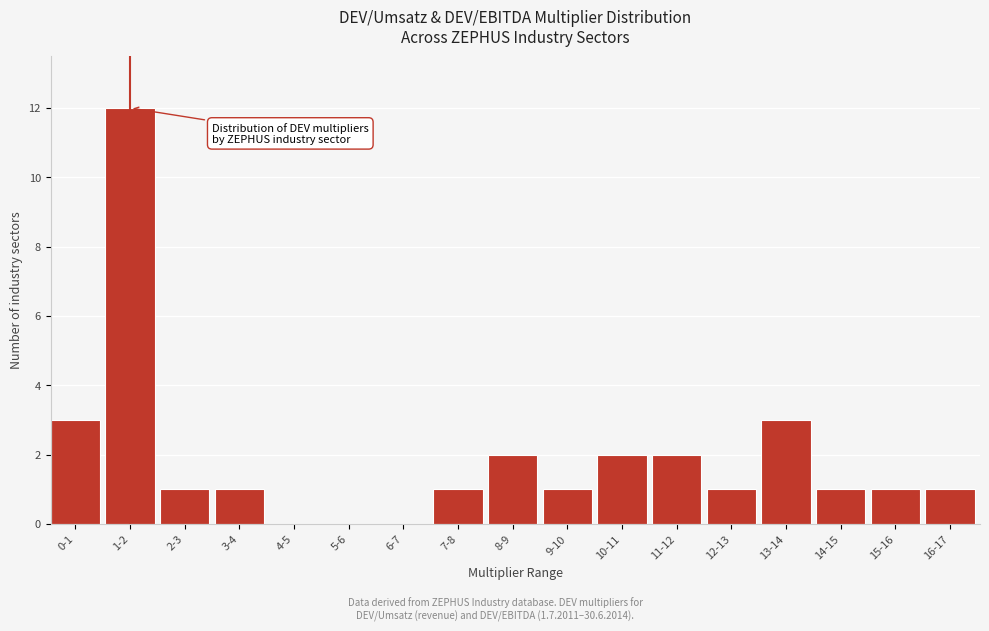

Reading left to right, what are all the values shown in this chart?

0-1=3	1-2=12	2-3=1	3-4=1	4-5=0	5-6=0	6-7=0	7-8=1	8-9=2	9-10=1	10-11=2	11-12=2	12-13=1	13-14=3	14-15=1	15-16=1	16-17=1